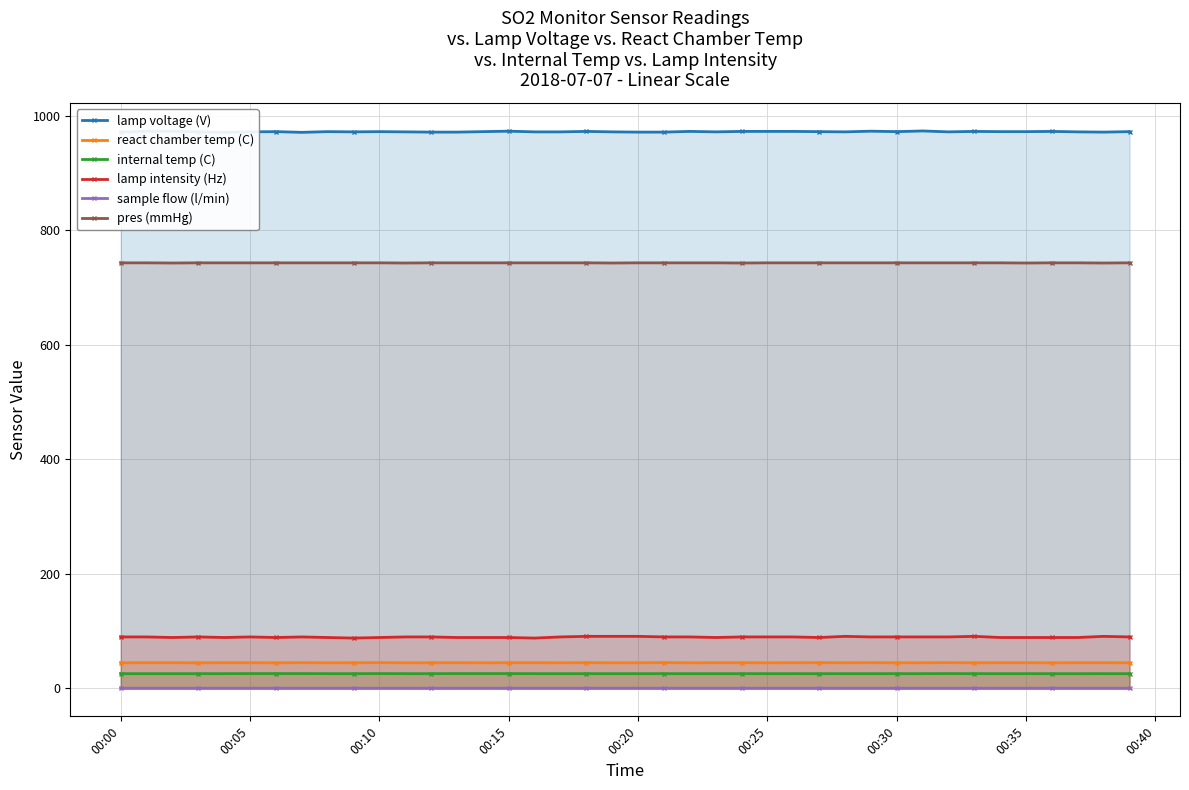

What is the maximum value for internal temp (C)?

26.0